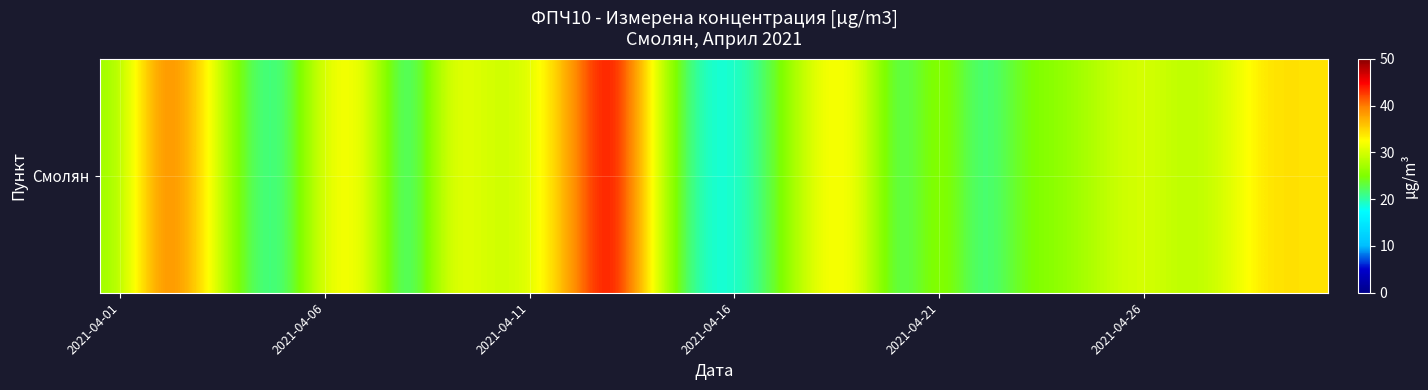

What is the average value?

28.9